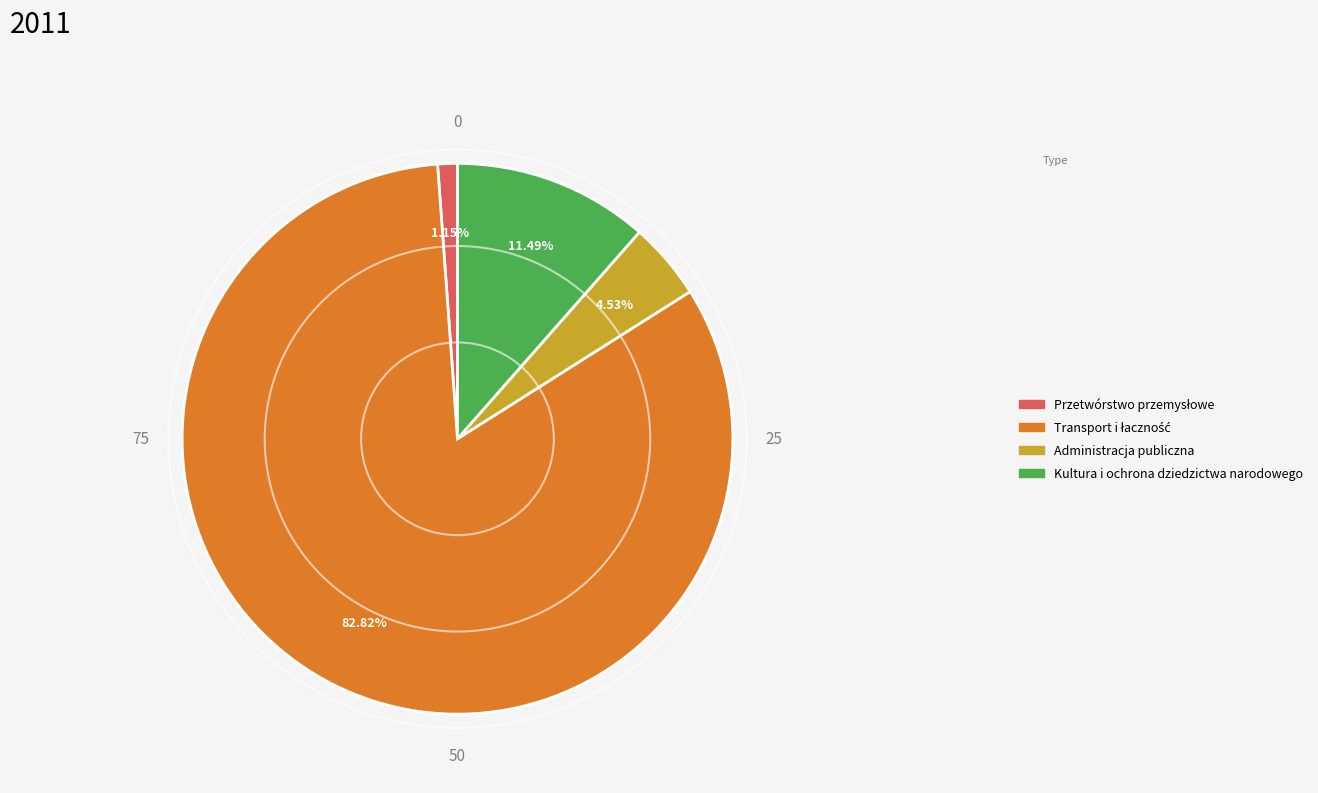

What is the ratio of the value at Kultura i ochrona dziedzictwa narodowego to the value at Administracja publiczna?

2.5